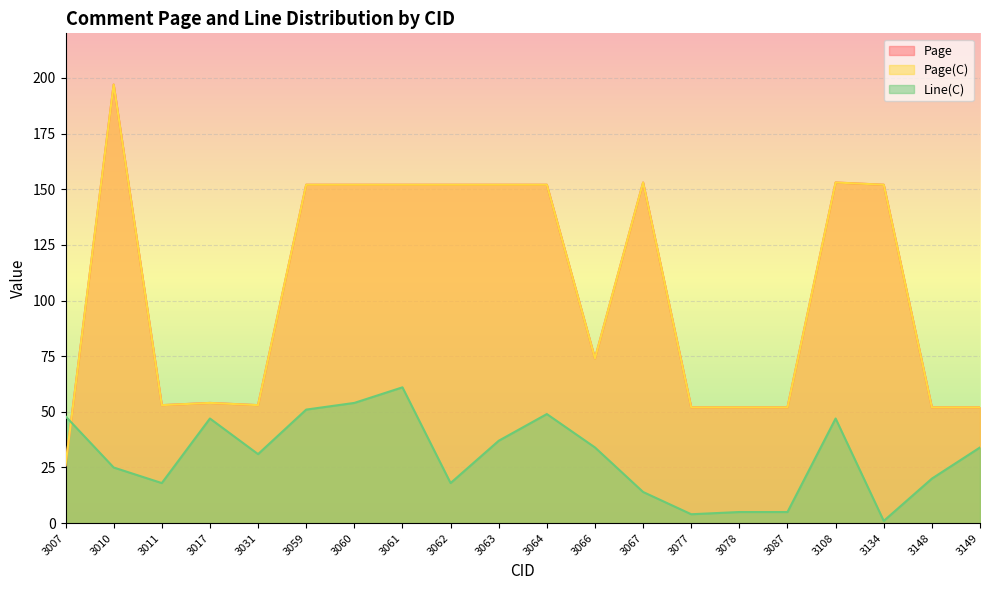

At which category is the sum across all series the highest?

3010